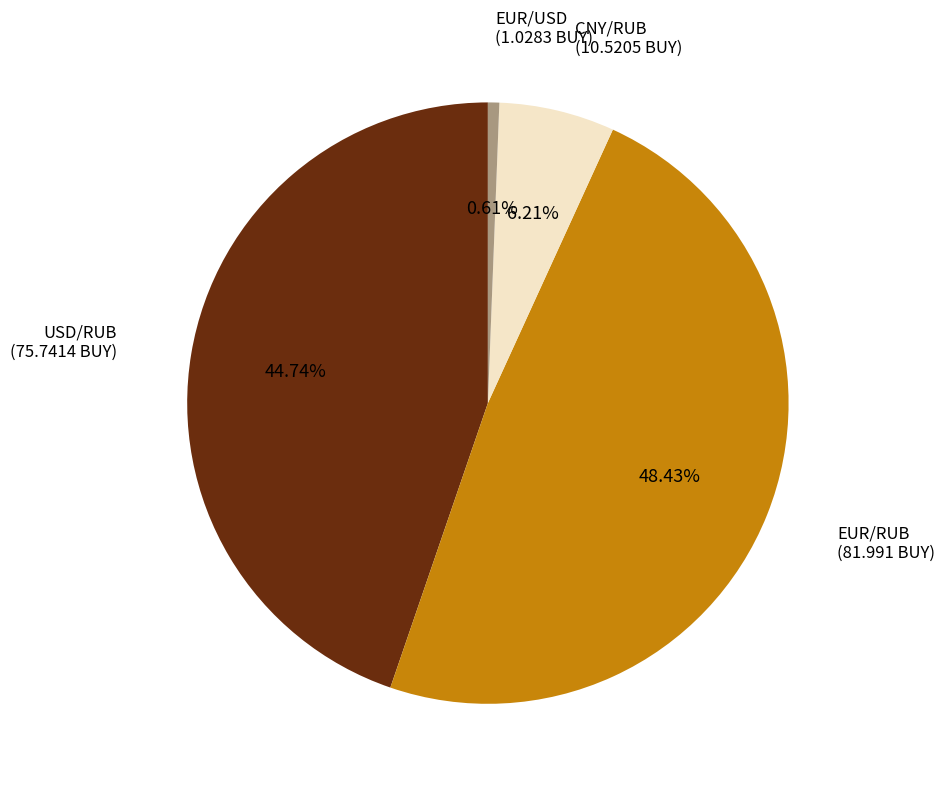

How many segments does this pie chart have?

4